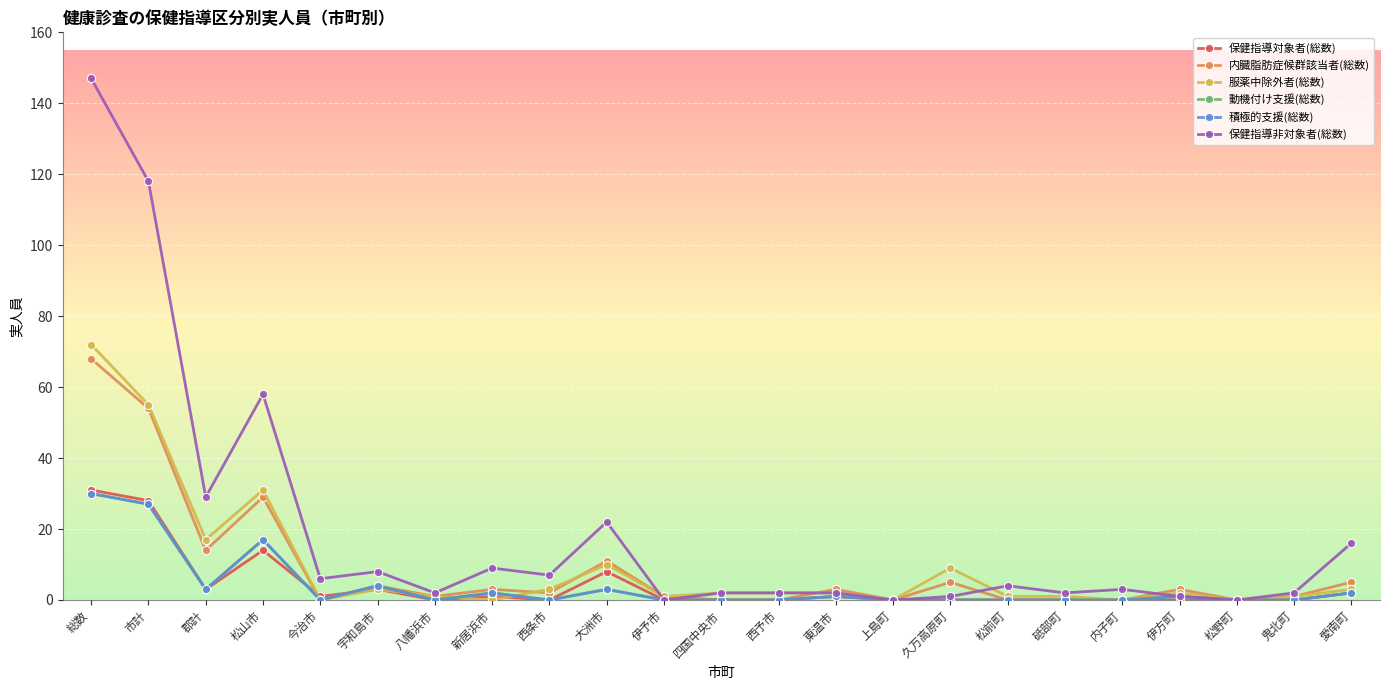

Does the chart have visible grid lines?

Yes